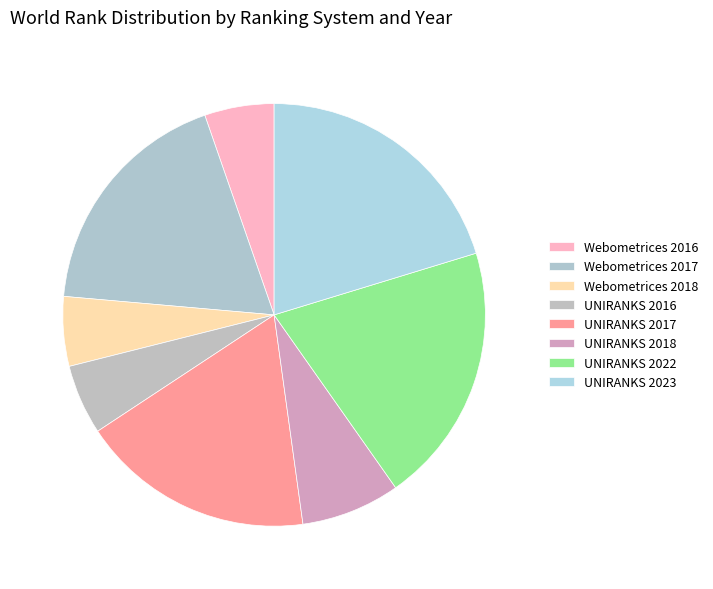

Which slice is the smallest?

Webometrices 2016